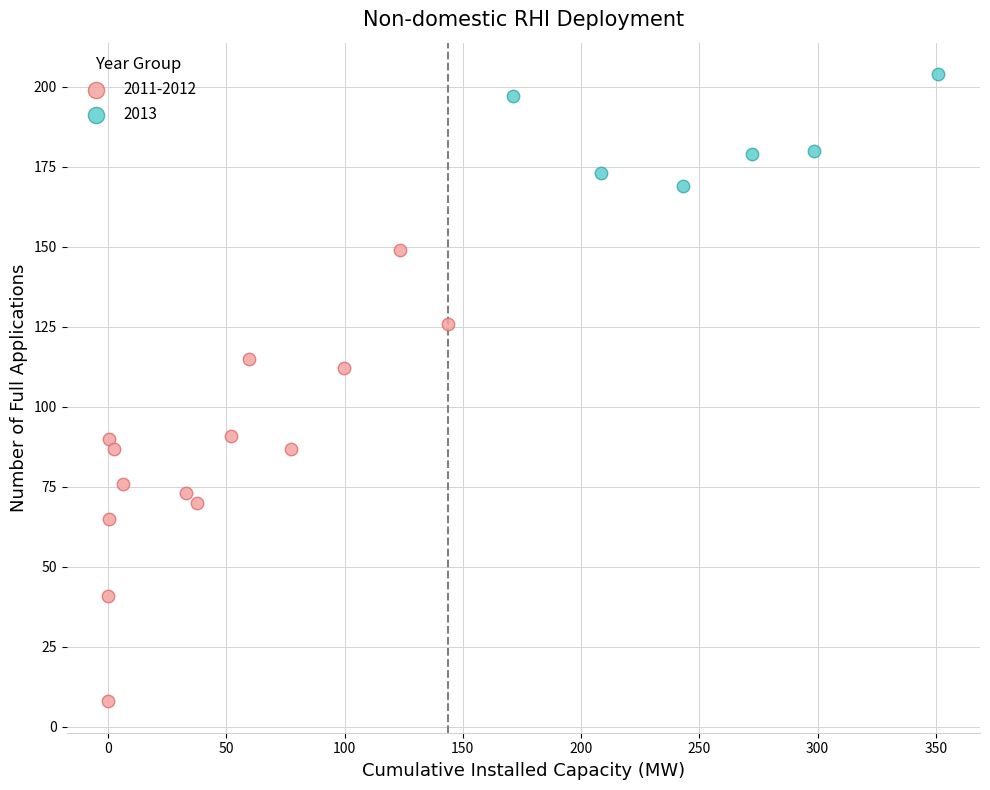

What are all the series names shown in the legend?

2011-2012, 2013